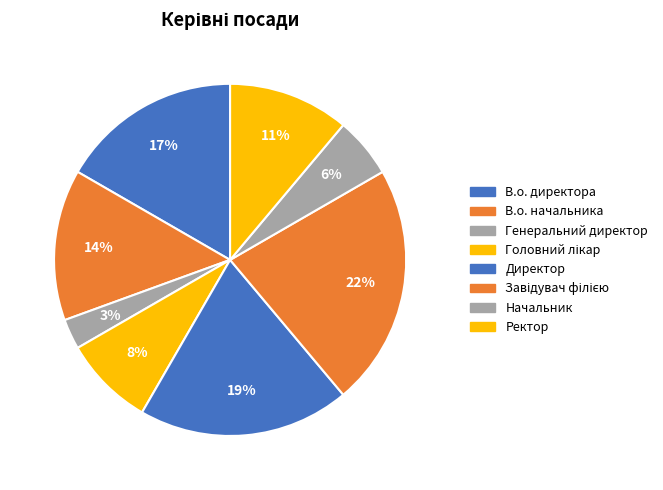

To the nearest percent, what portion does Начальник represent?

6%